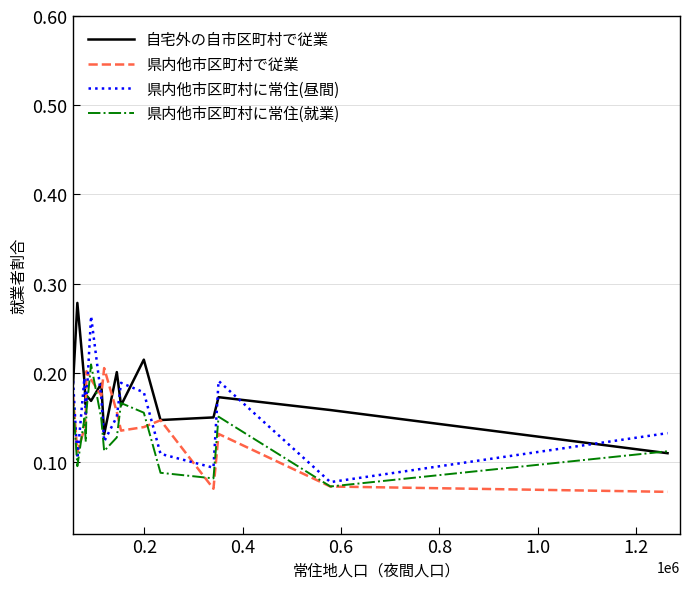

List the series in order of their overall mean, highest first.

自宅外の自市区町村で従業, 県内他市区町村に常住(昼間), 県内他市区町村で従業, 県内他市区町村に常住(就業)